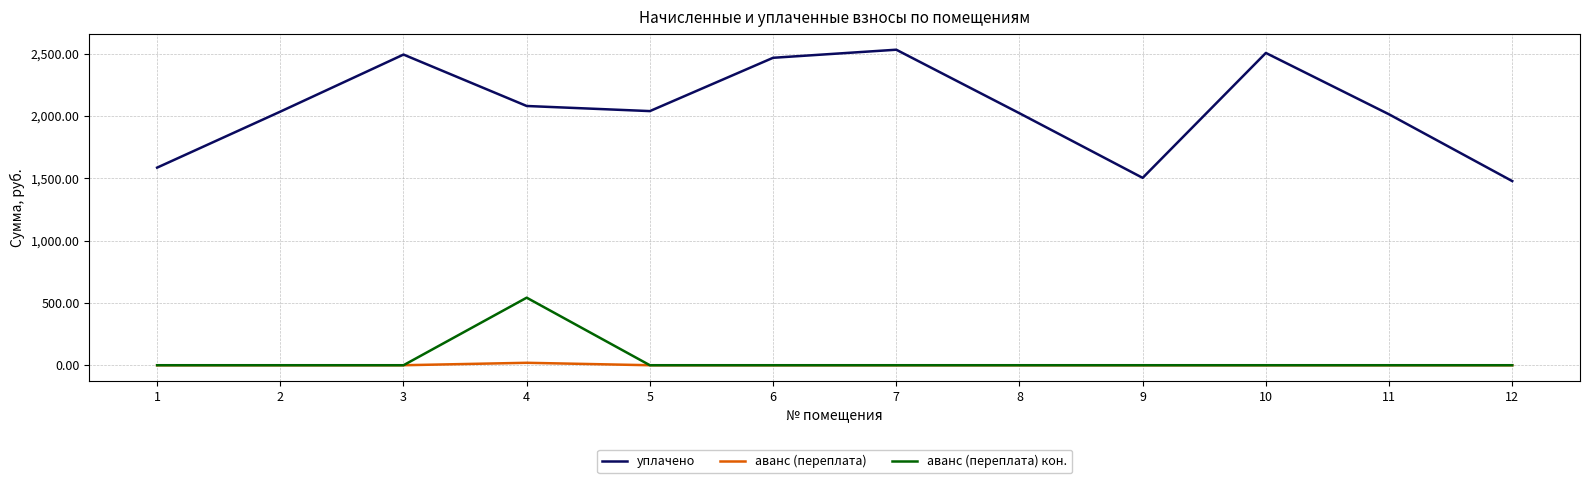

At 4, list the series in order from smallest to largest.

аванс (переплата), аванс (переплата) кон., уплачено